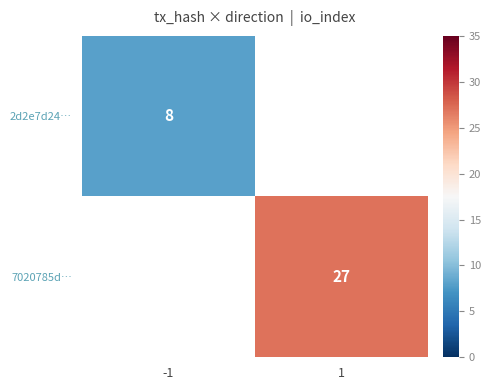

Count the number of categories in the chart.

2